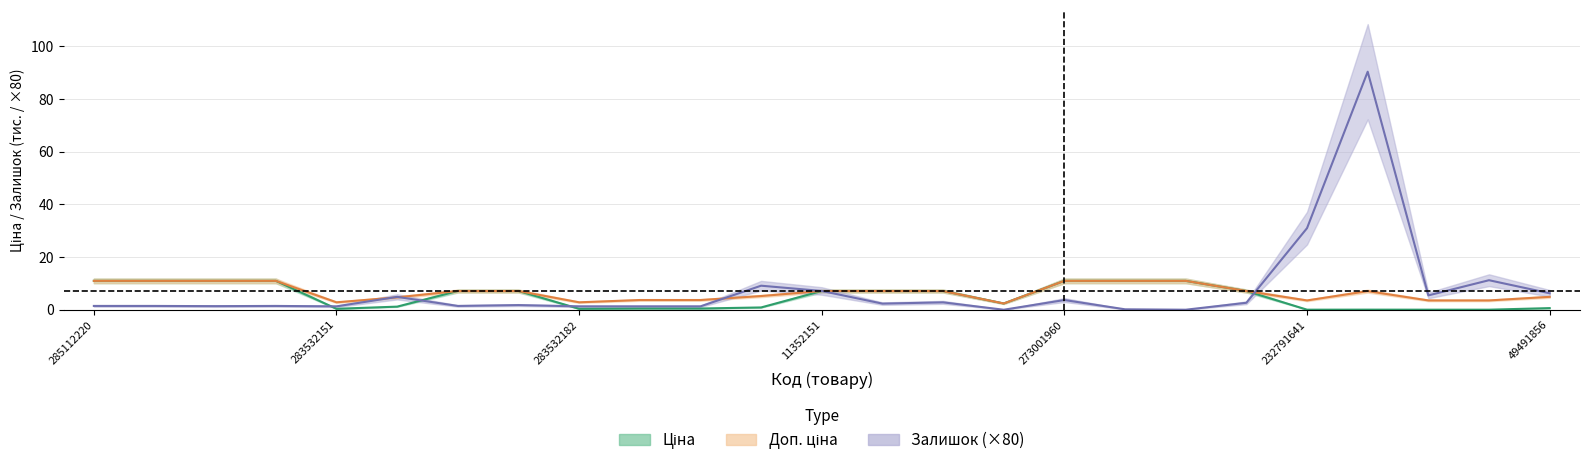

What is the average value of the Залишок series?

7.6